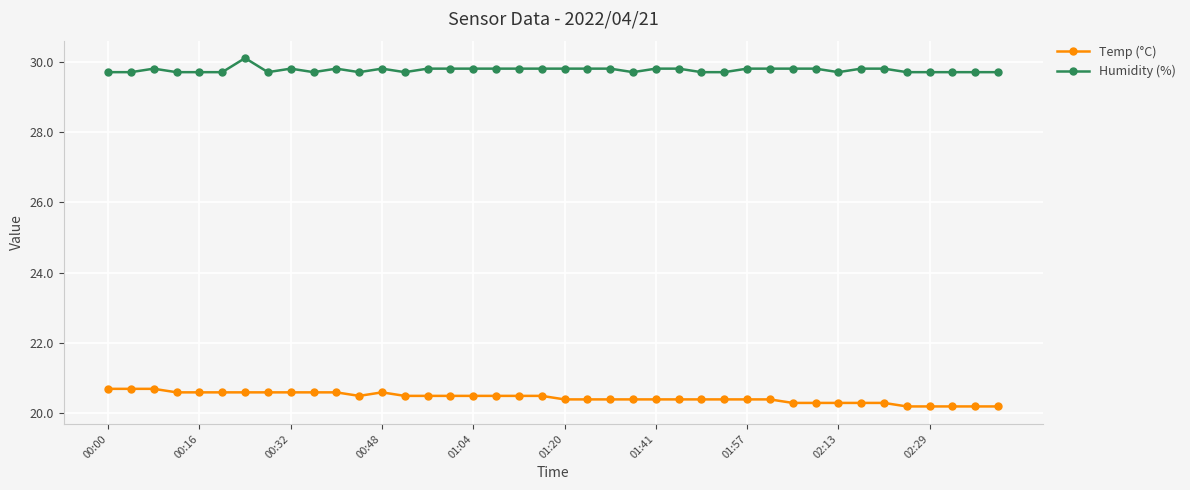

Count the Temp (°C) values in the range 20 to 21.

40